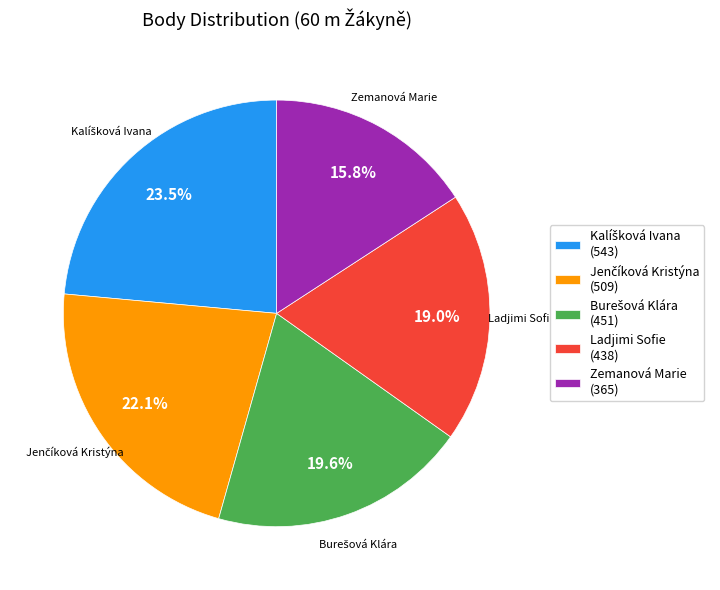

Is there a majority slice in this chart?

No